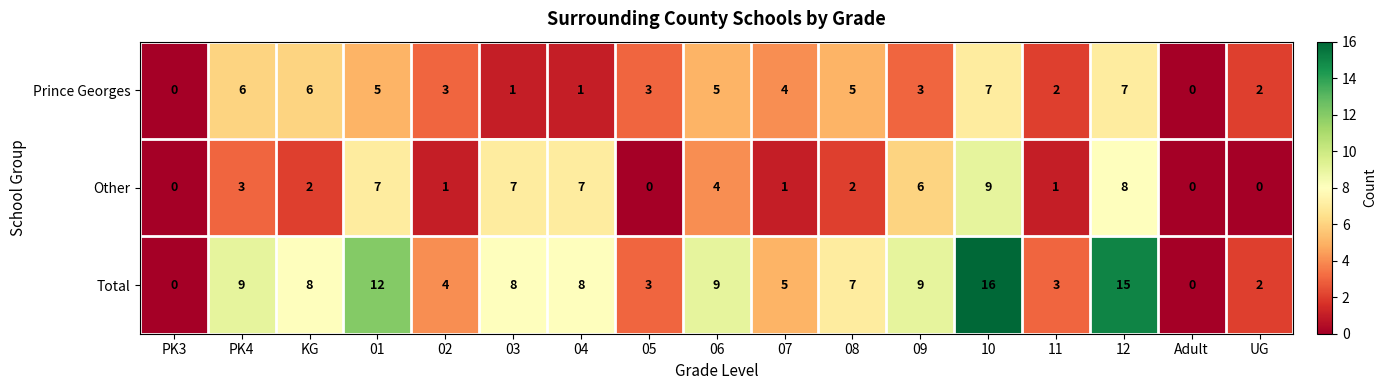

What is the spread (max minus min) of values at 12?

8